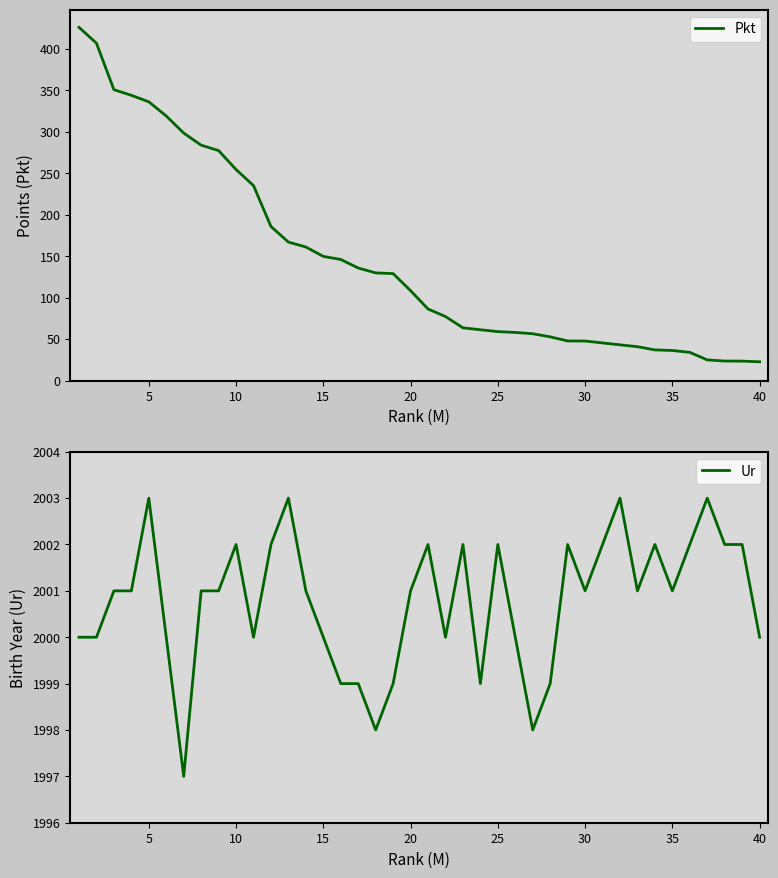

Is it true that Ur equals 2003 at 5?

True